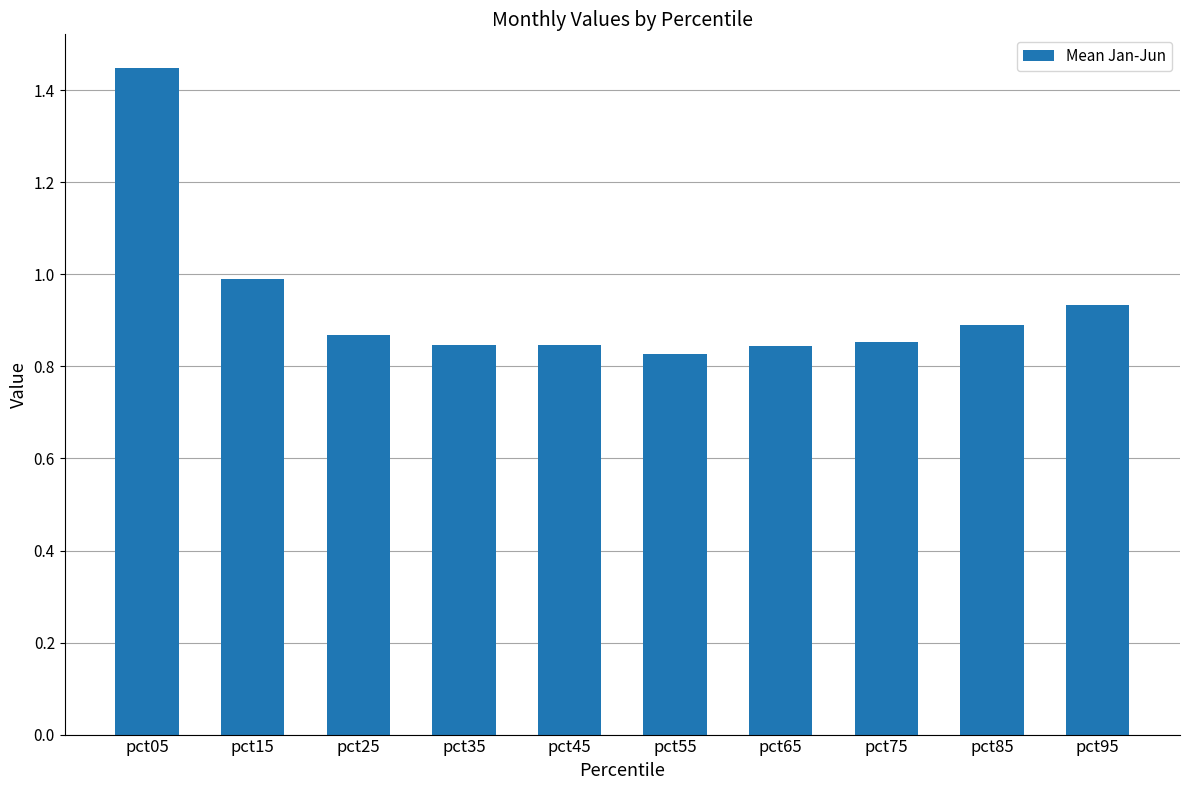

How many bars are there in total?

10